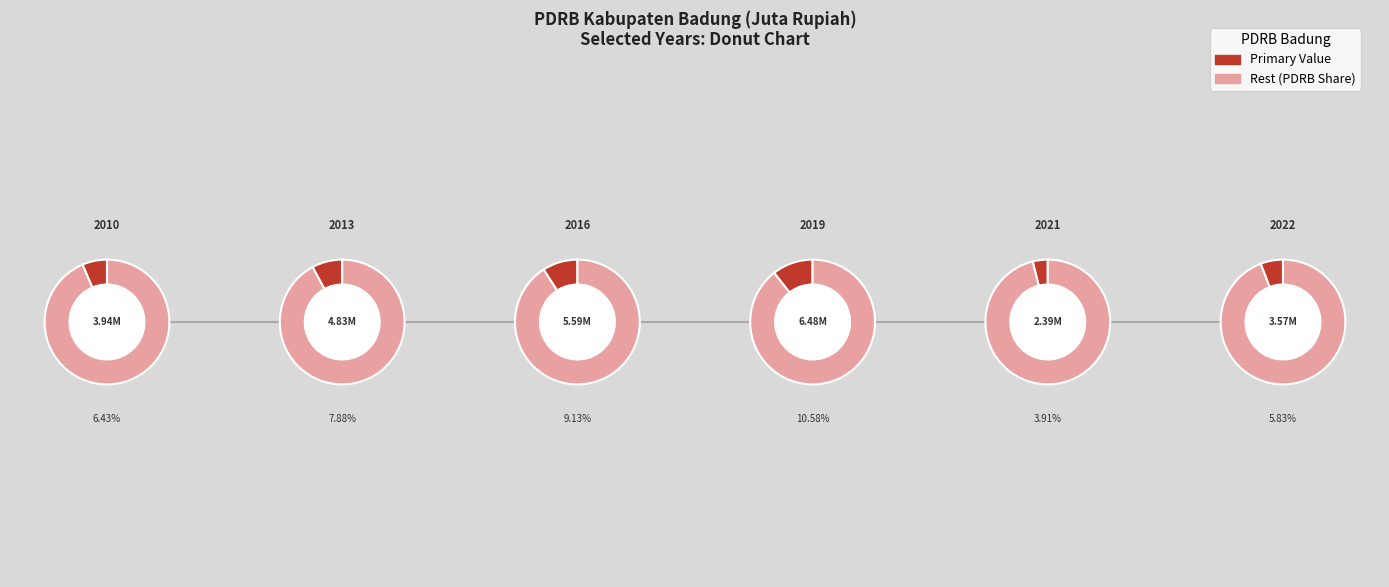

What portion of the pie excludes Tahun 2013?

92.1%